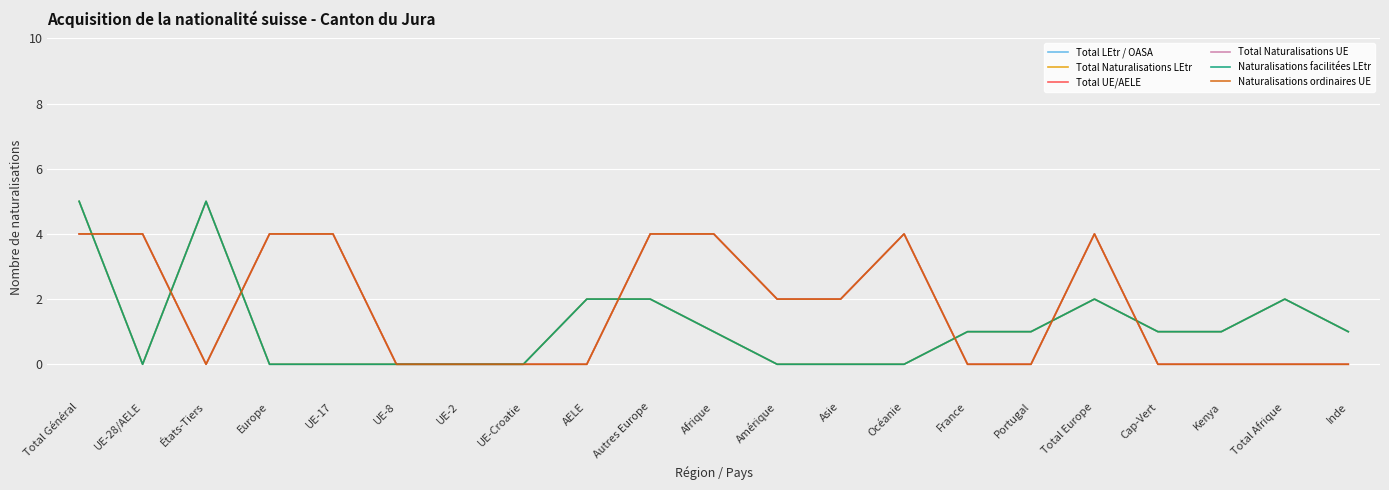

What position from the left is Océanie?

14